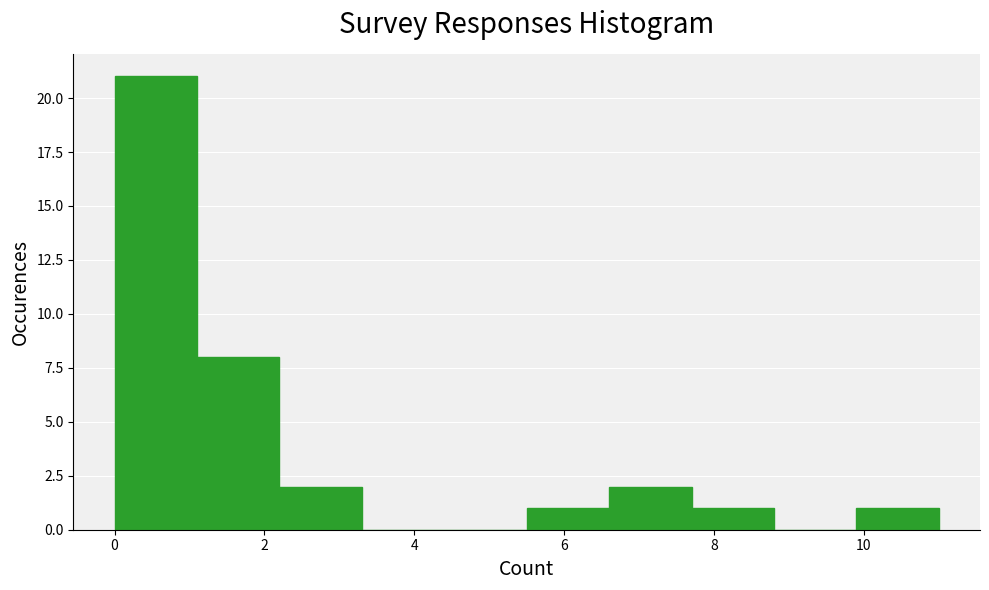

How tall is the bar that spans 7.7 to 8.8 on the x-axis? Neither the bar edges nor the heights are printed on the chart, so give them approximately, as read against the axes.

1